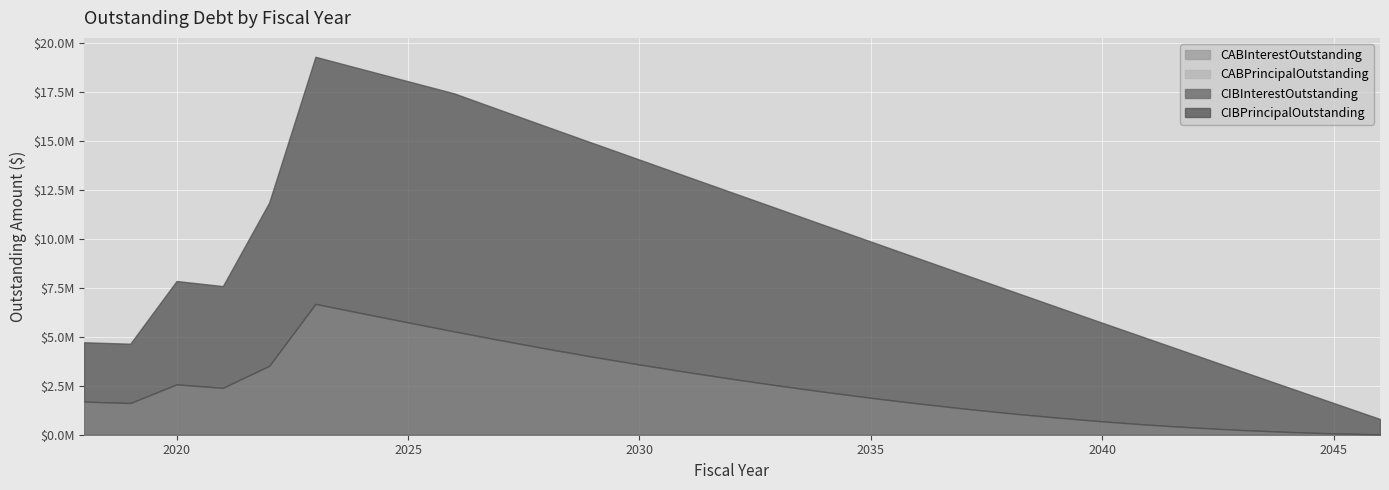

Which series has the largest total across all categories?

CIBPrincipalOutstanding